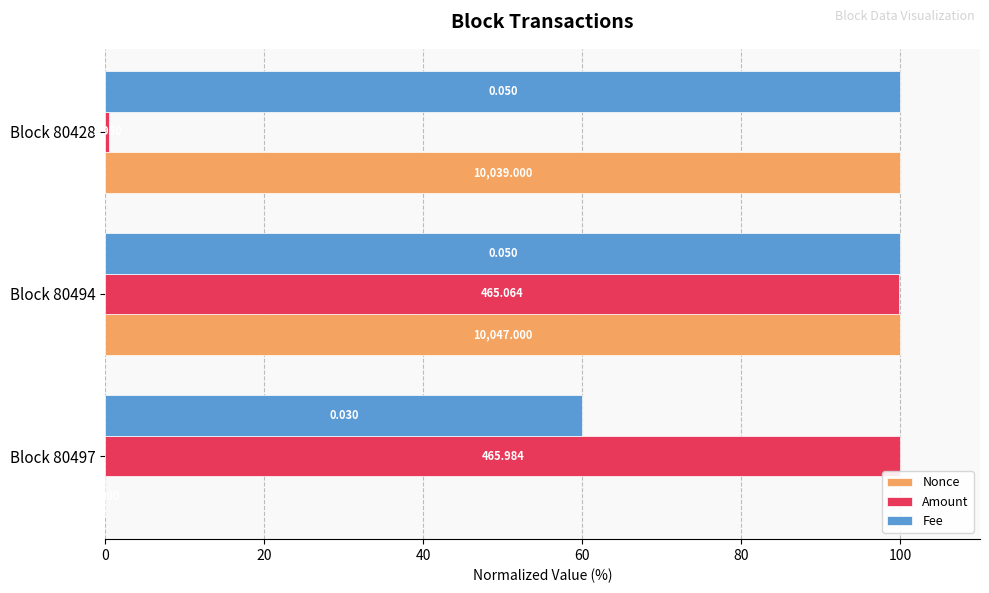

What is the difference between the maximum and minimum values in the Fee series?

40.0